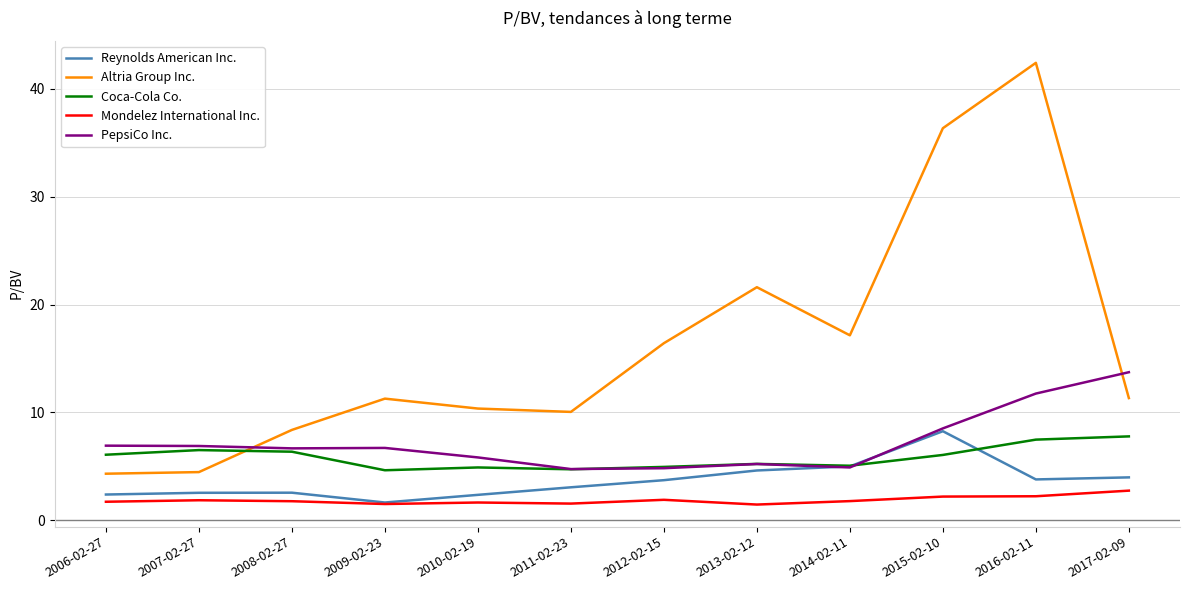

How many times do PepsiCo Inc. and Altria Group Inc. cross each other?

2